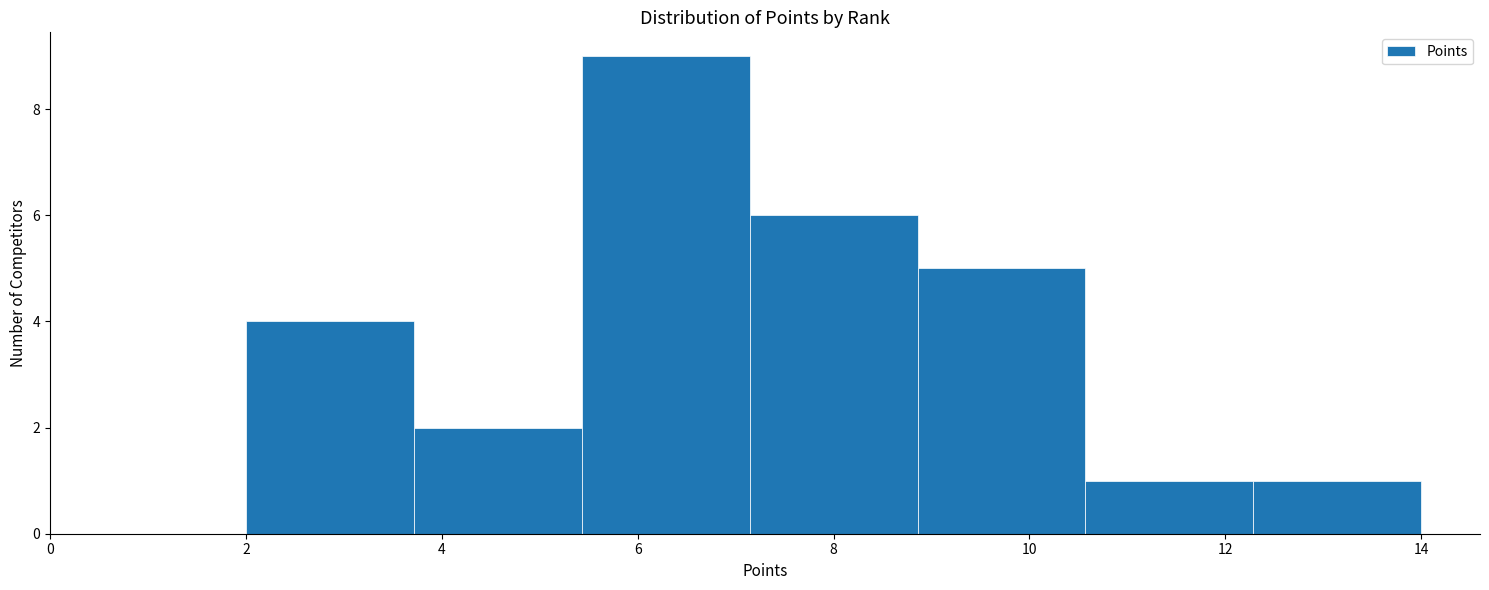

What is the height of the bar covering 5.4 to 7.2 on the x-axis? Neither the bar edges nor the heights are printed on the chart, so give them approximately, as read against the axes.

9